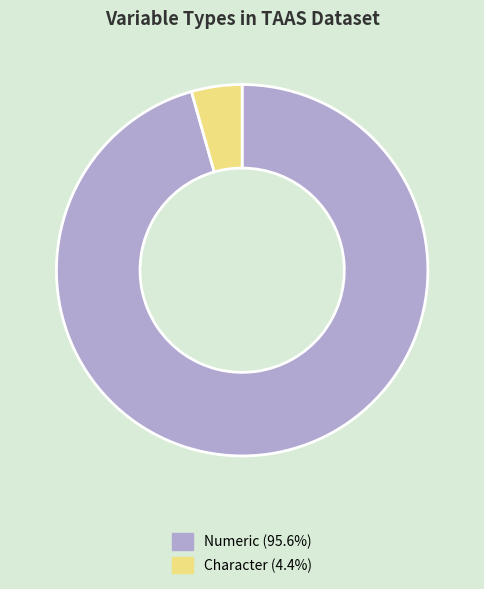

Combined, do Character (4.4%) and Numeric (95.6%) account for over 50%?

Yes